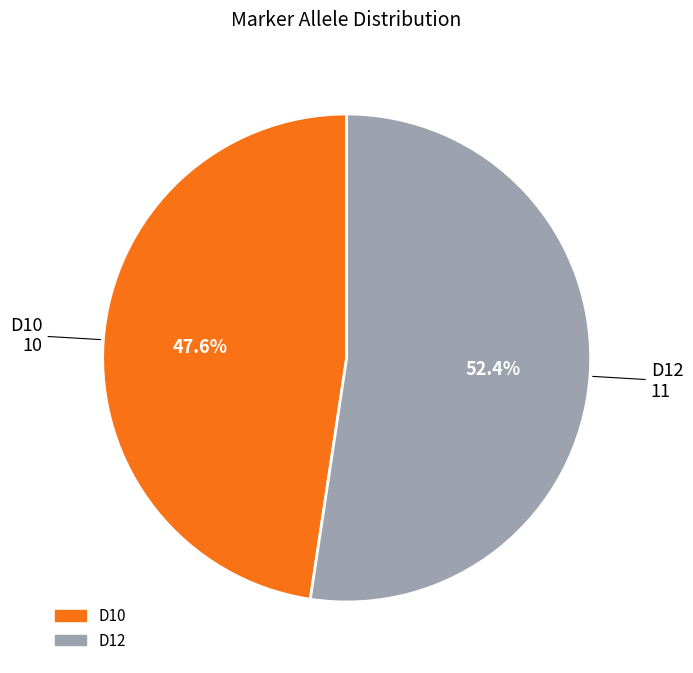

To the nearest percent, what is the average slice percentage?

50%